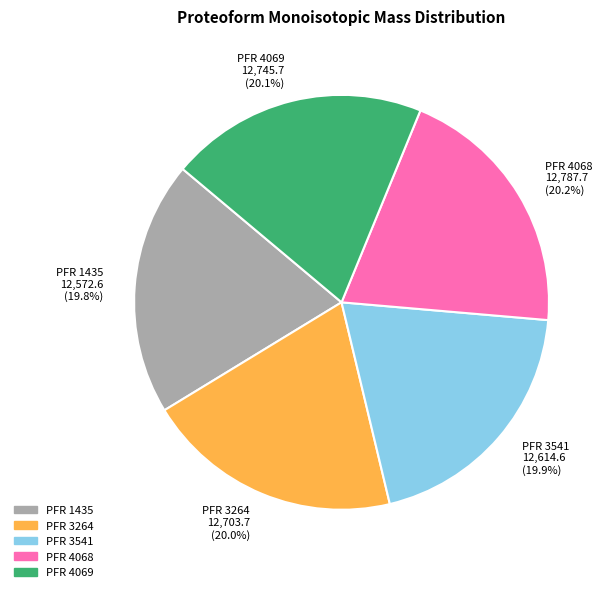

Is there a majority slice in this chart?

No